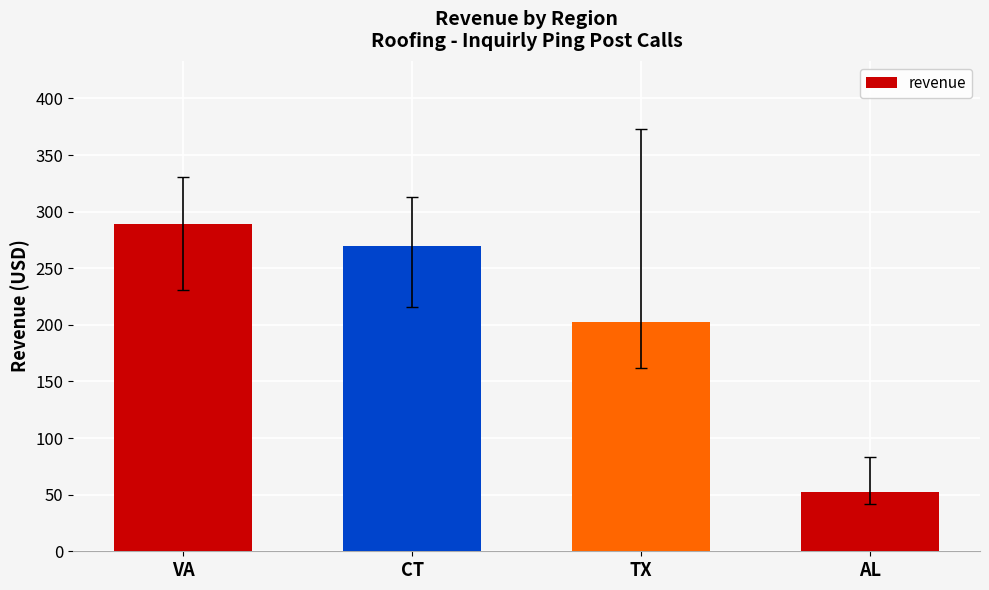

List the labels in order of value, largest first.

VA, CT, TX, AL